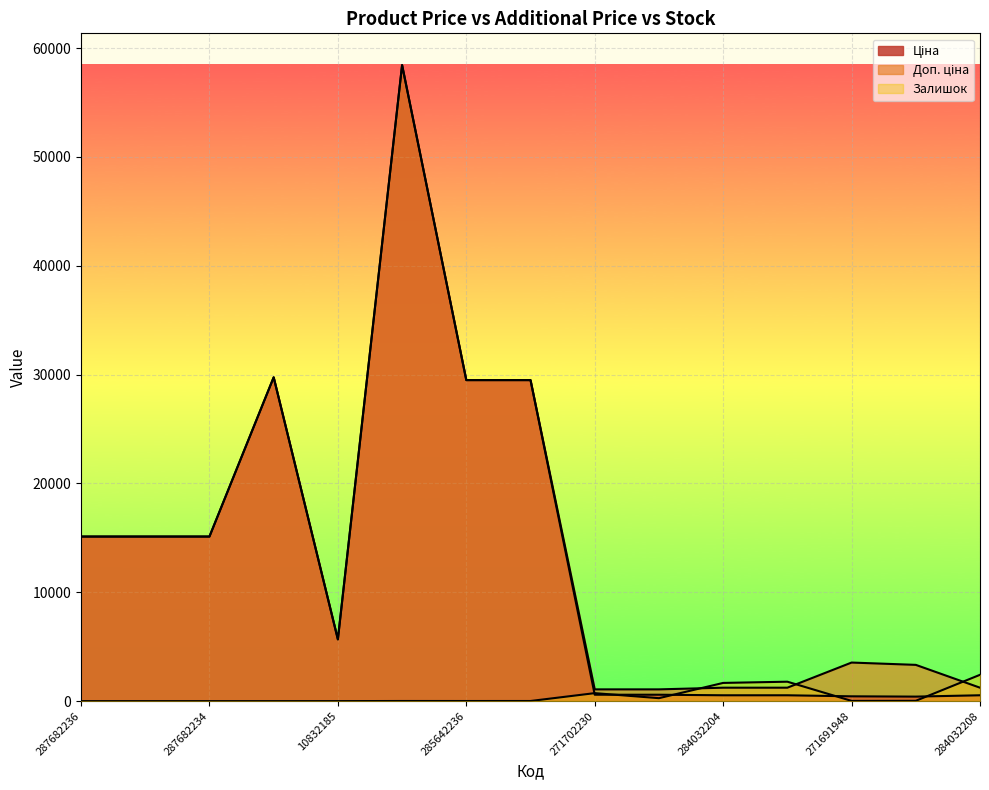

Which series has the widest spread of values?

Ціна